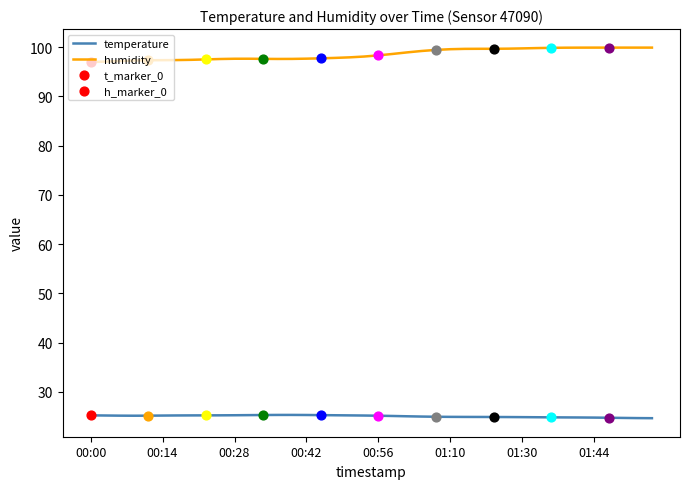

Which series has the largest total across all categories?

humidity